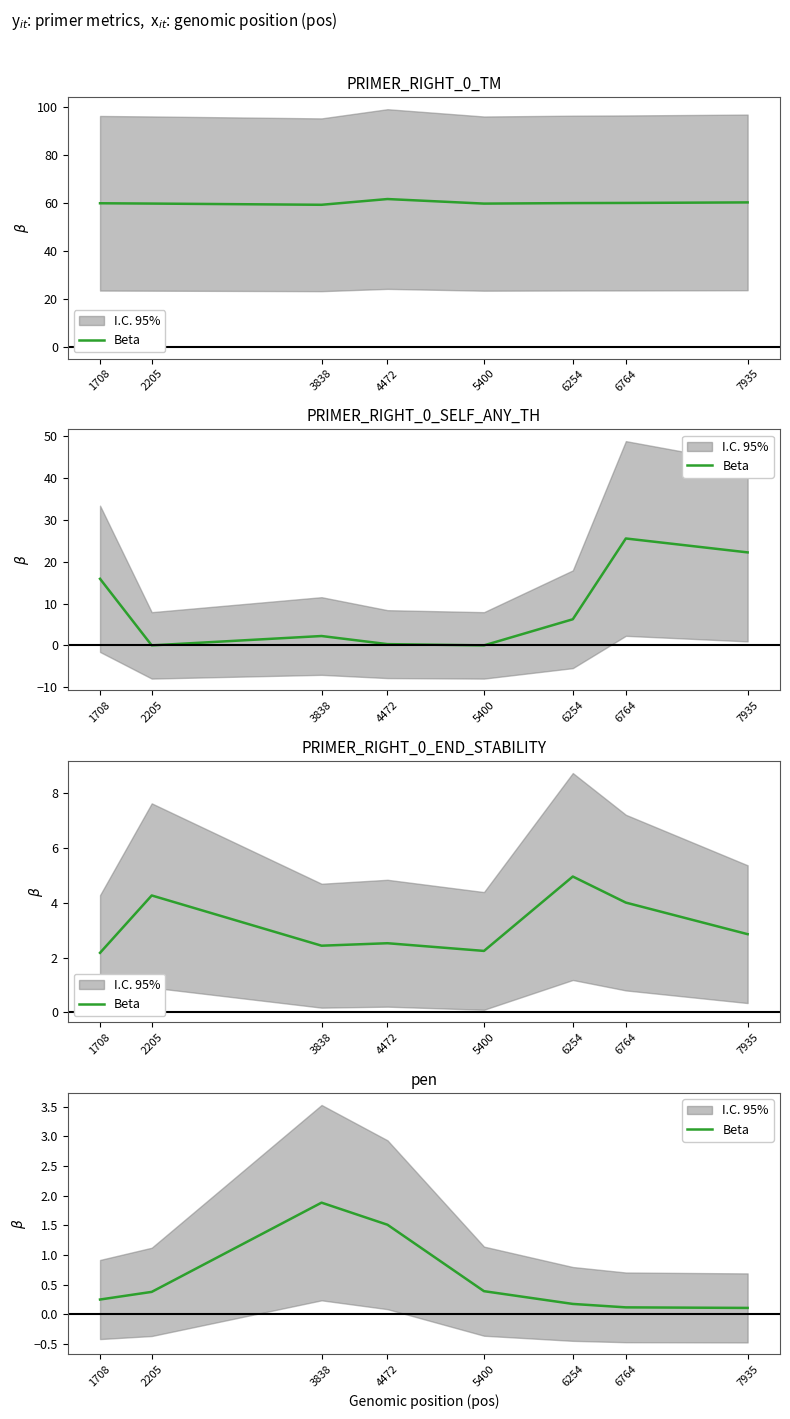

Between 6764 and 2205, which is larger?

2205